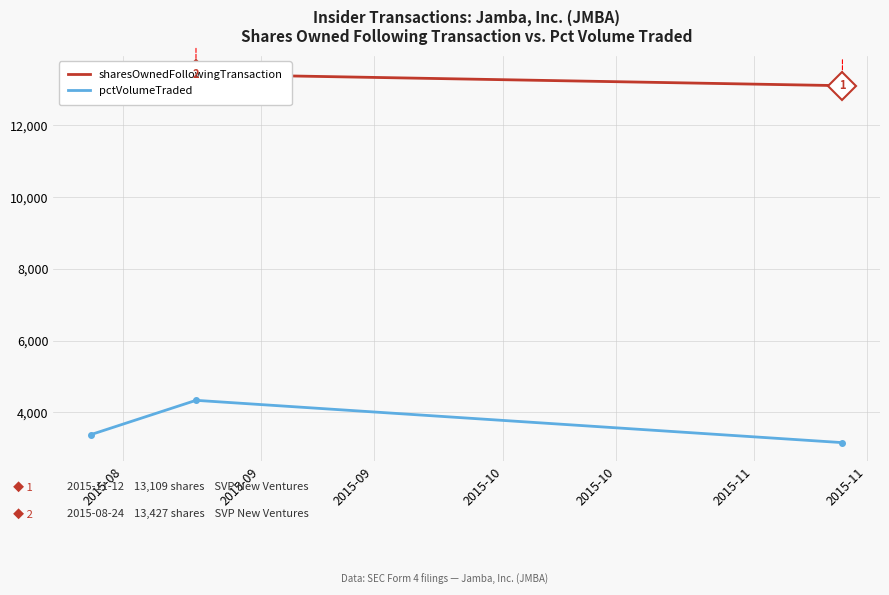

What is the difference between the sharesOwnedFollowingTransaction values at 2015-09 and 2015-08?

209